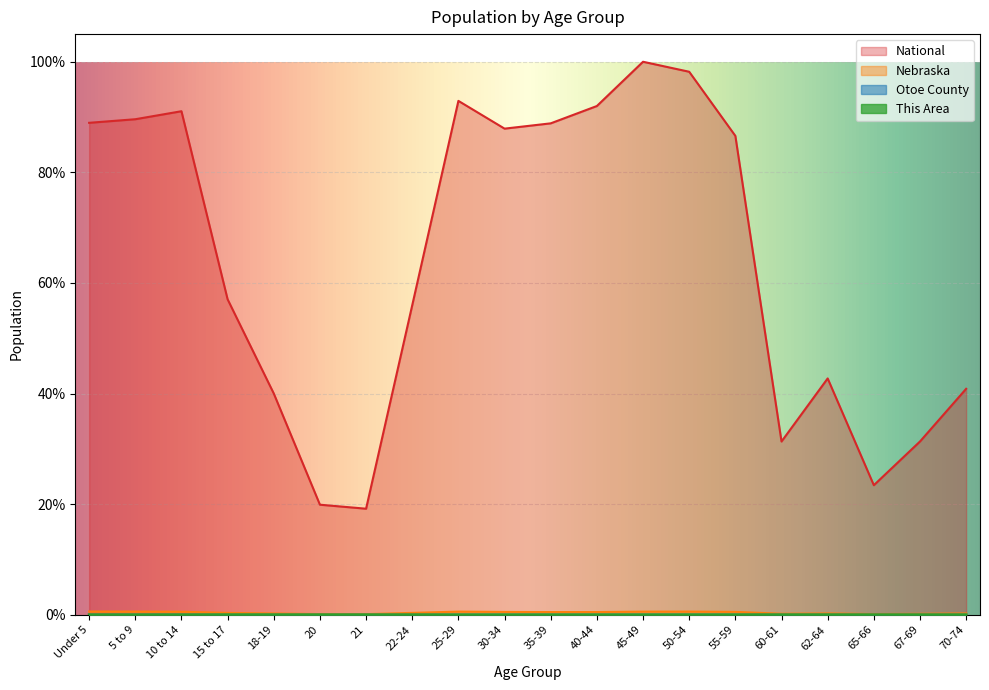

Reading right to left, what are all the values shown in this chart?

This Area: 0.0	0.0	0.0	0.0	0.0	0.0	0.0	0.0	0.0	0.0	0.0	0.0	0.0	0.0	0.0	0.0	0.0	0.0	0.0	0.0
Otoe County: 0.0	0.0	0.0	0.0	0.0	0.0	0.0	0.0	0.0	0.0	0.0	0.0	0.0	0.0	0.0	0.0	0.0	0.0	0.0	0.0
Nebraska: 0.2	0.2	0.1	0.2	0.2	0.5	0.6	0.6	0.5	0.5	0.5	0.6	0.3	0.1	0.1	0.2	0.3	0.5	0.6	0.6
National: 40.9	31.3	23.4	42.7	31.3	86.6	98.2	100.0	92.0	88.9	87.9	92.9	56.0	19.2	19.9	40.0	57.0	91.1	89.6	89.0